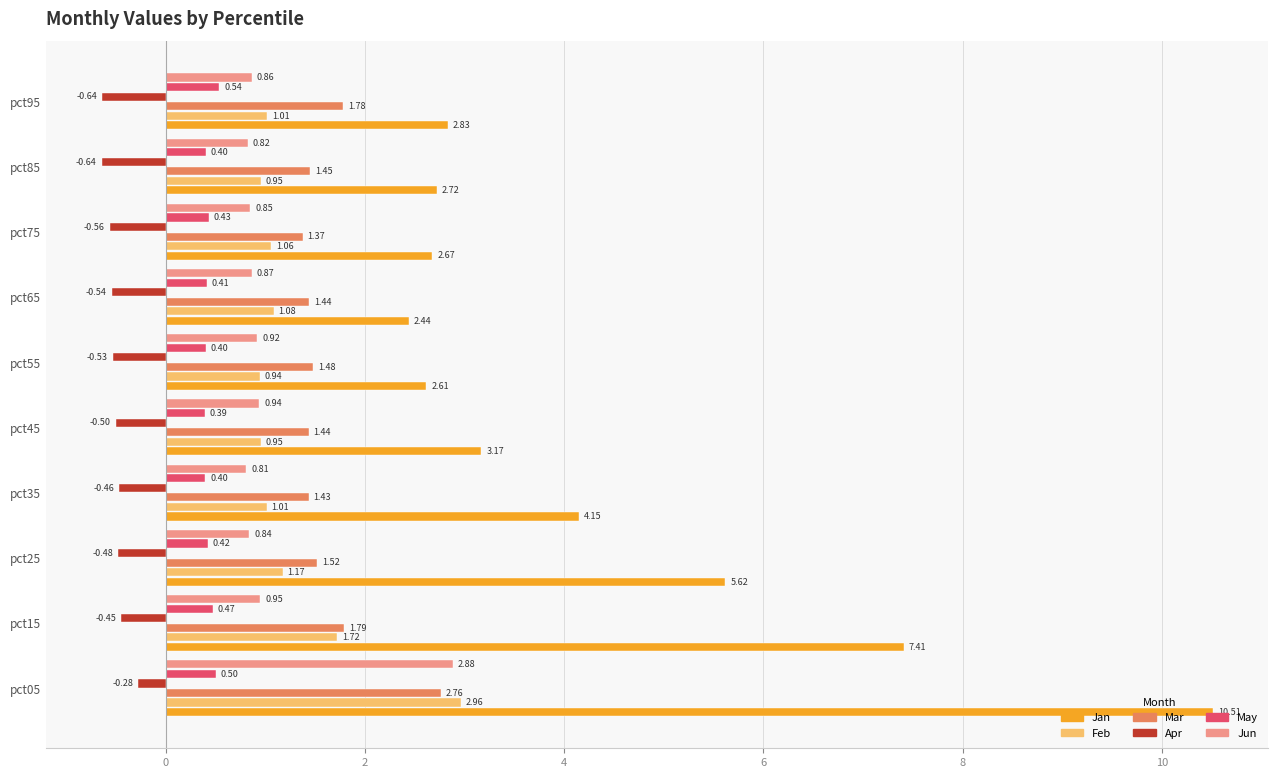

What is the maximum value shown in the chart?

10.5